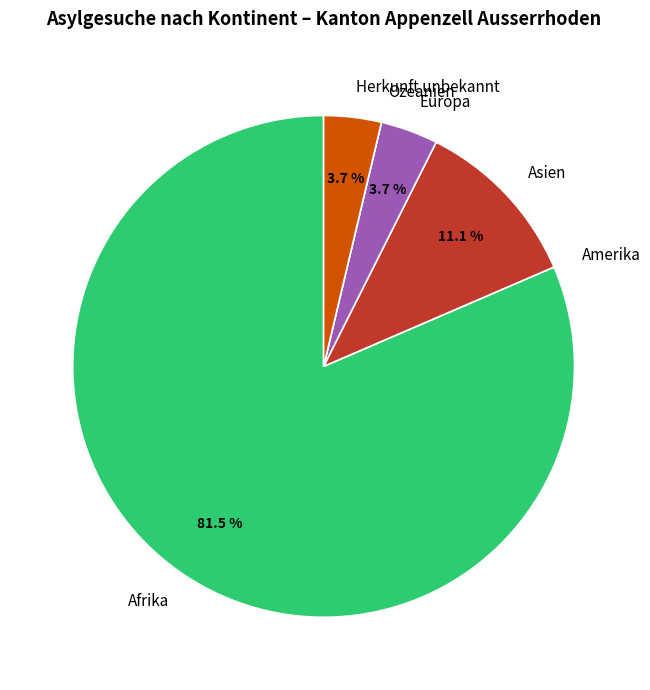

Is it true that Afrika is 93% of the pie?

False